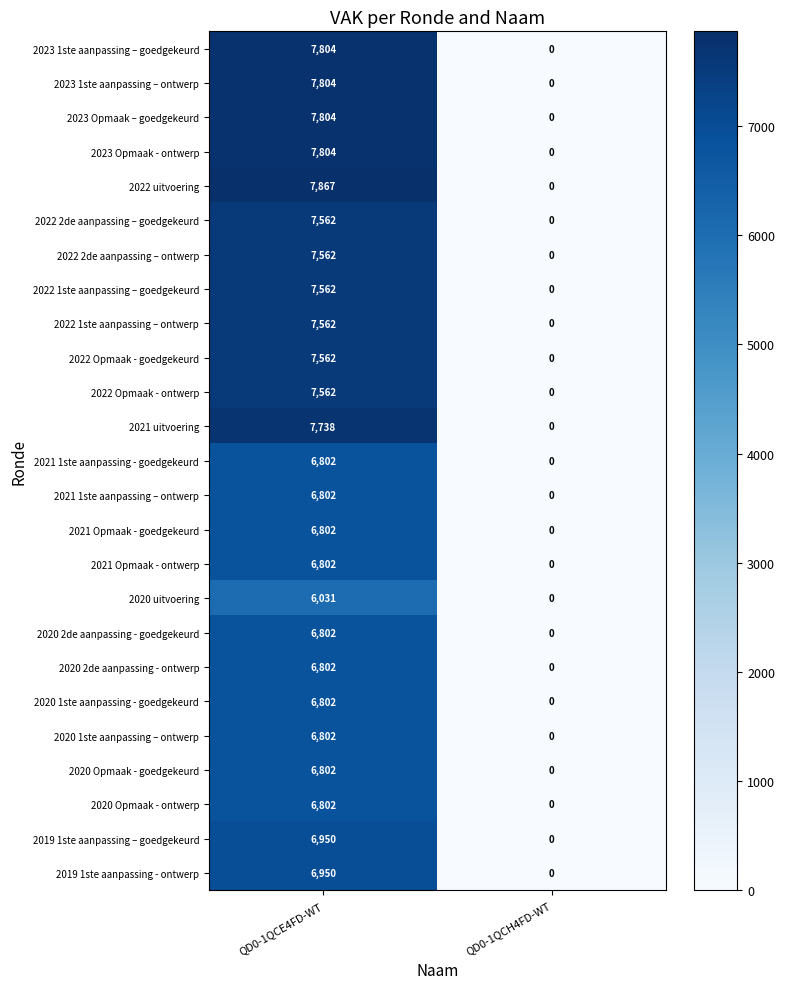

What is the average value of the 2021 Opmaak - goedgekeurd series?

3401